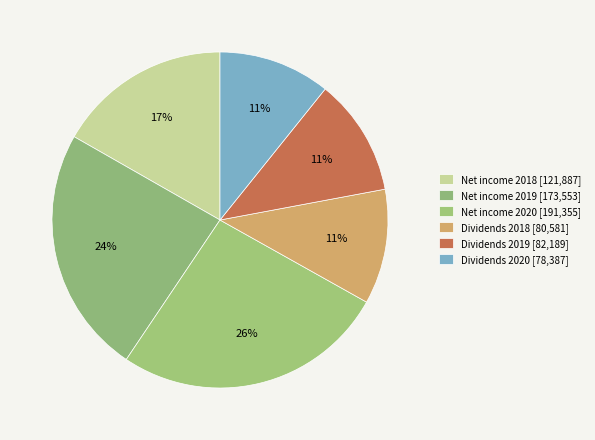

To the nearest percent, what percentage of the pie is Dividends 2019?

11%